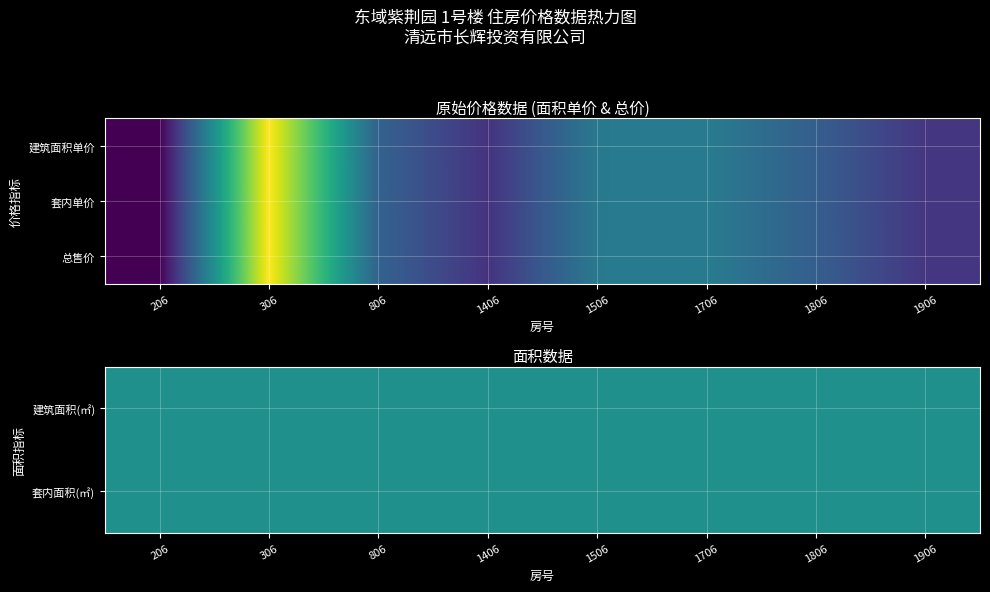

At which category is the sum across all series the highest?

306